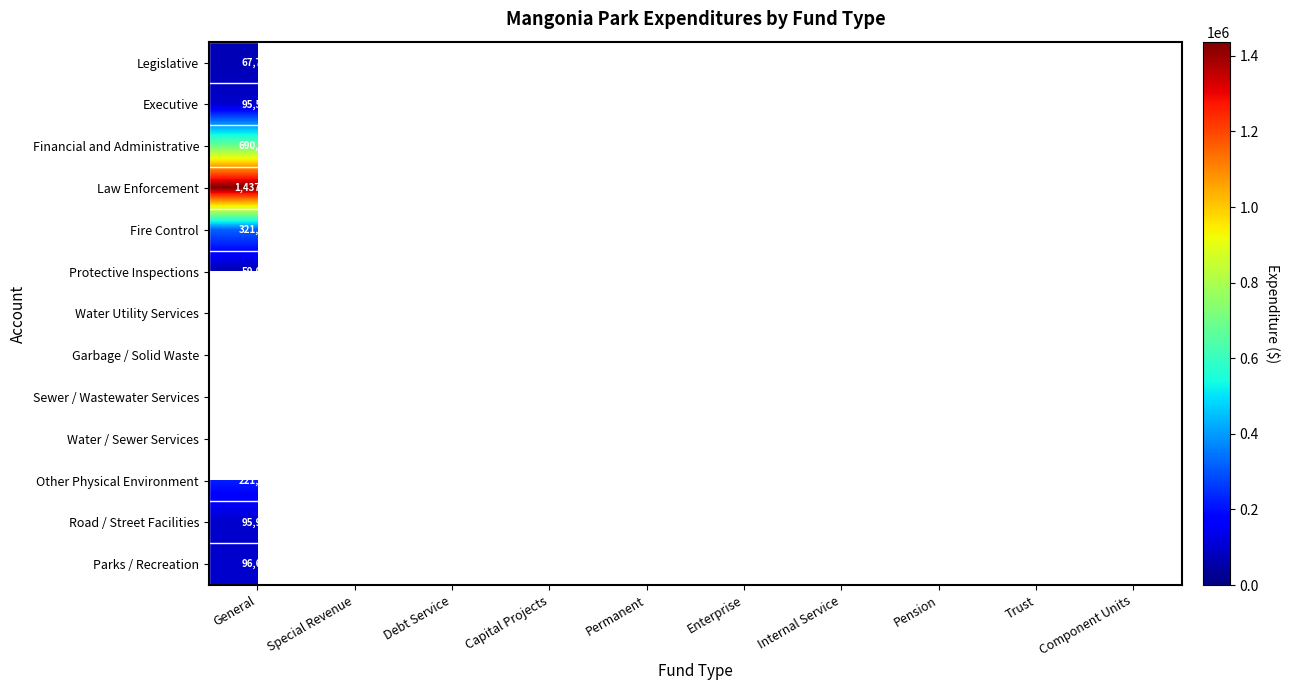

Which has a higher value, Trust or Debt Service?

Debt Service